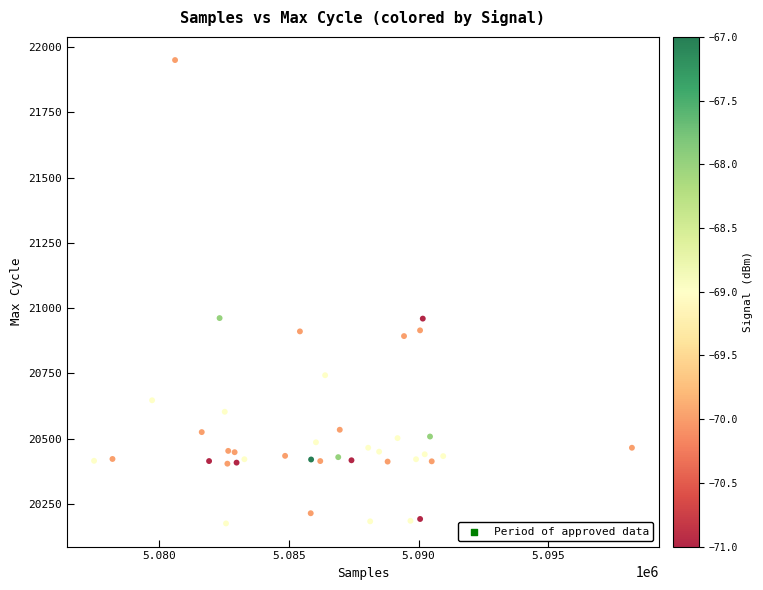

What is the range of X values (max minus min)?

20759